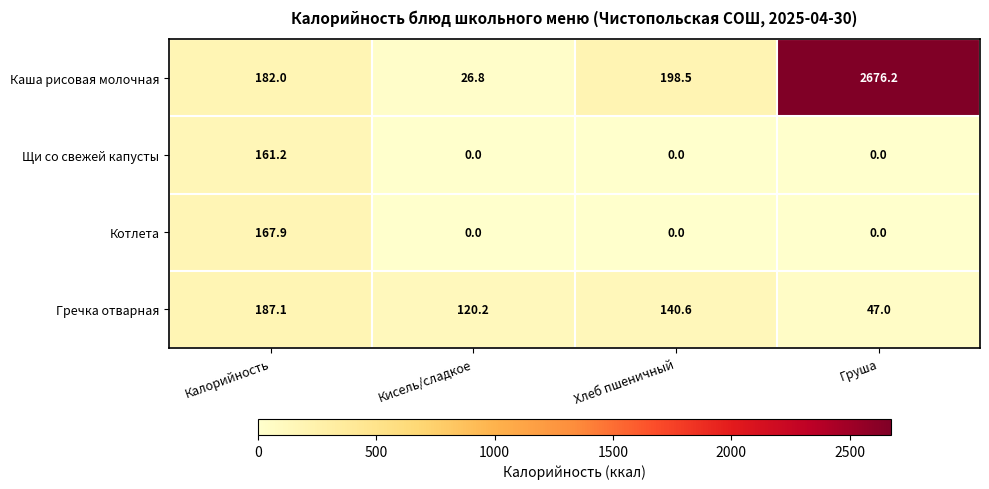

Which label corresponds to the largest value in the chart?

Груша